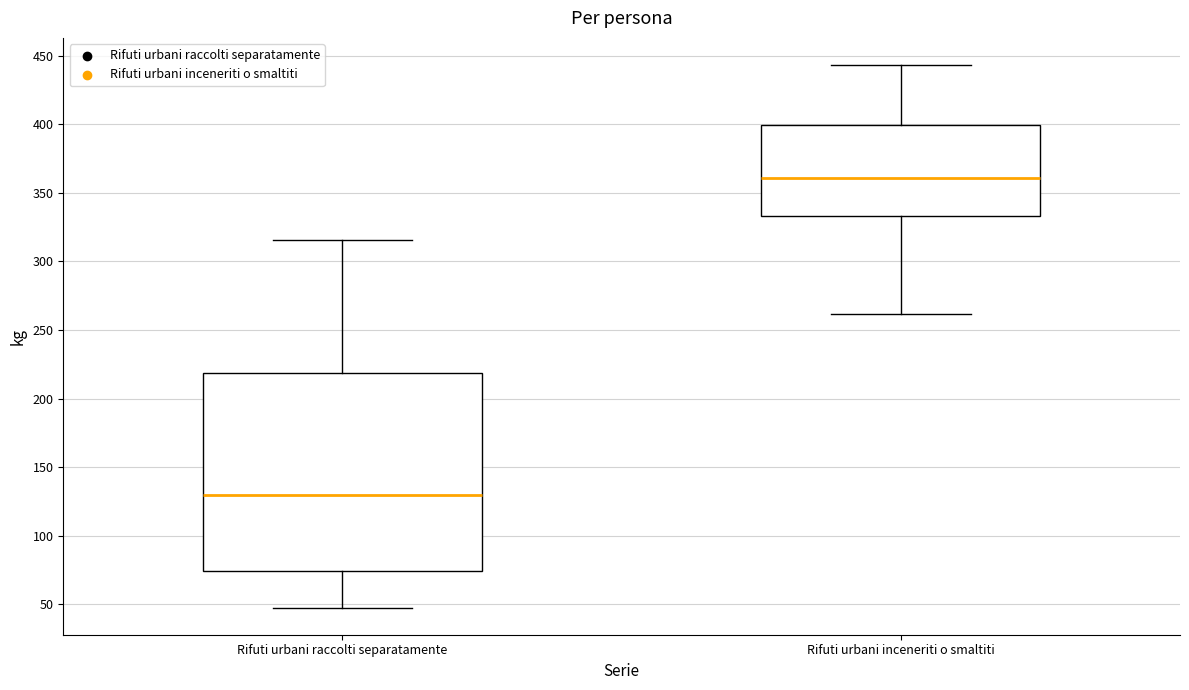

Which box has the highest median line?

Rifuti urbani inceneriti o smaltiti